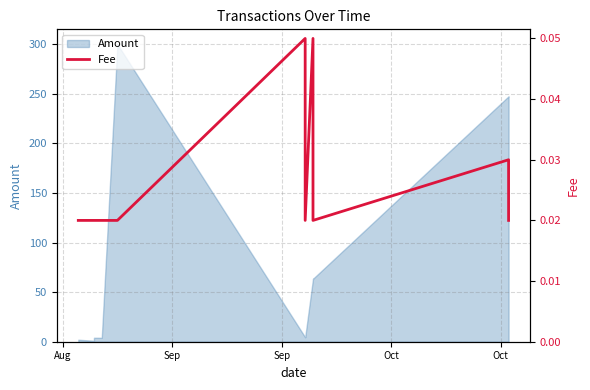

What is the value of the 9th point from the left?

0.1